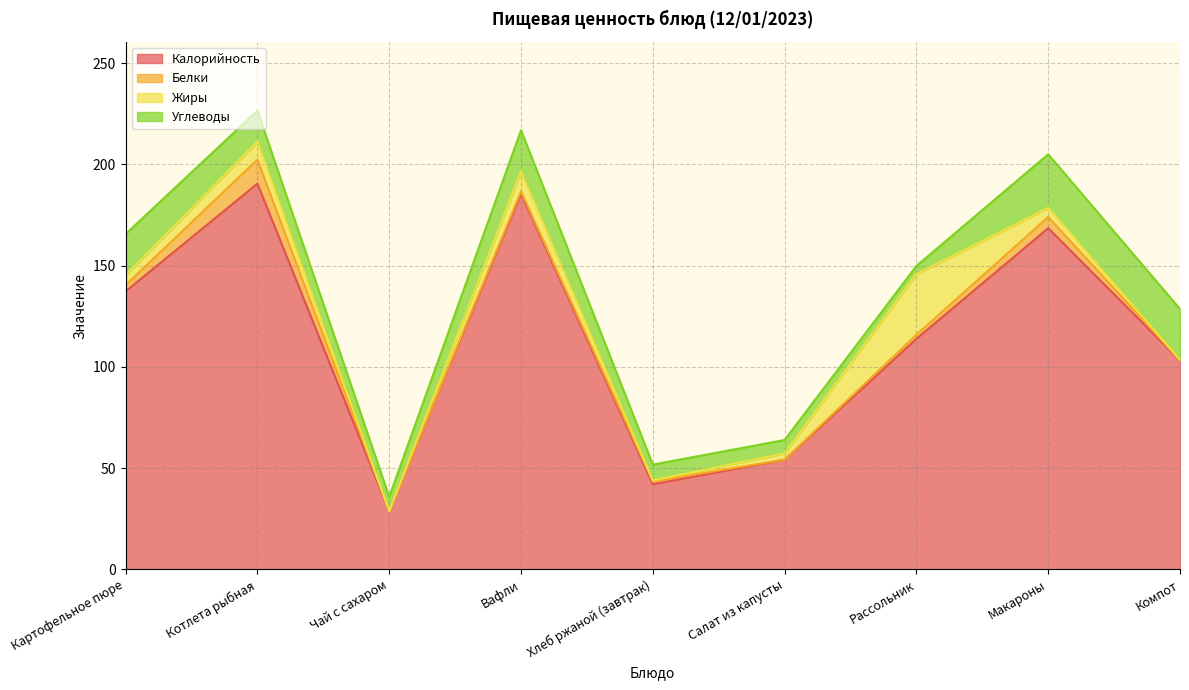

Which category has the highest value across all series?

Котлета рыбная